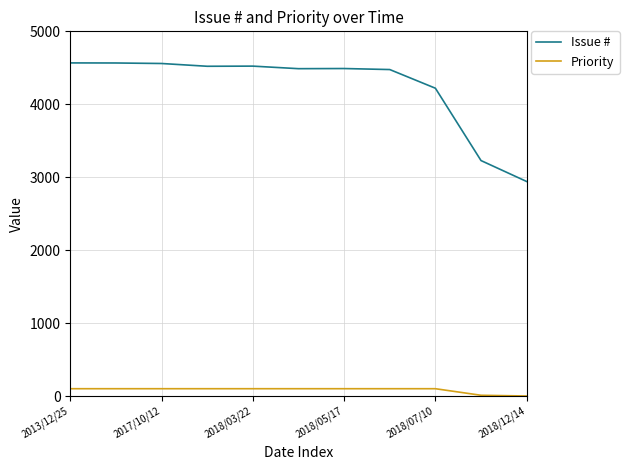

List the series in order of their peak value, lowest first.

Priority, Issue #